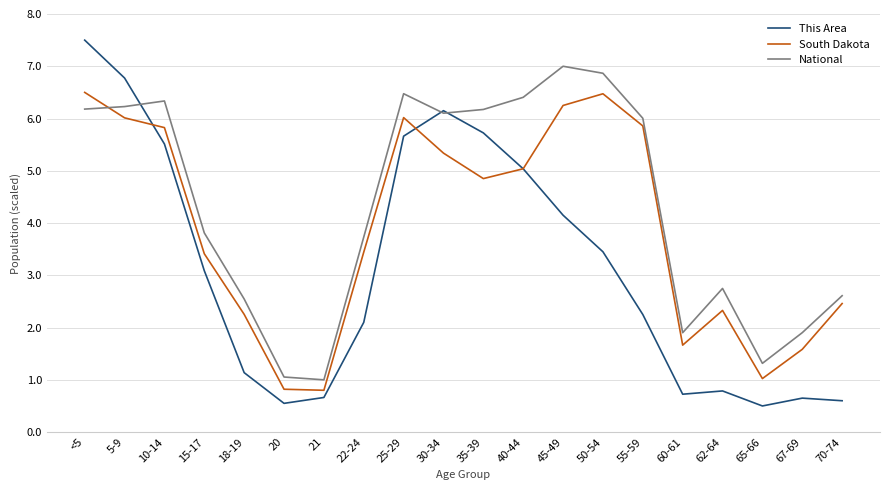

How many lines are shown in the chart?

3